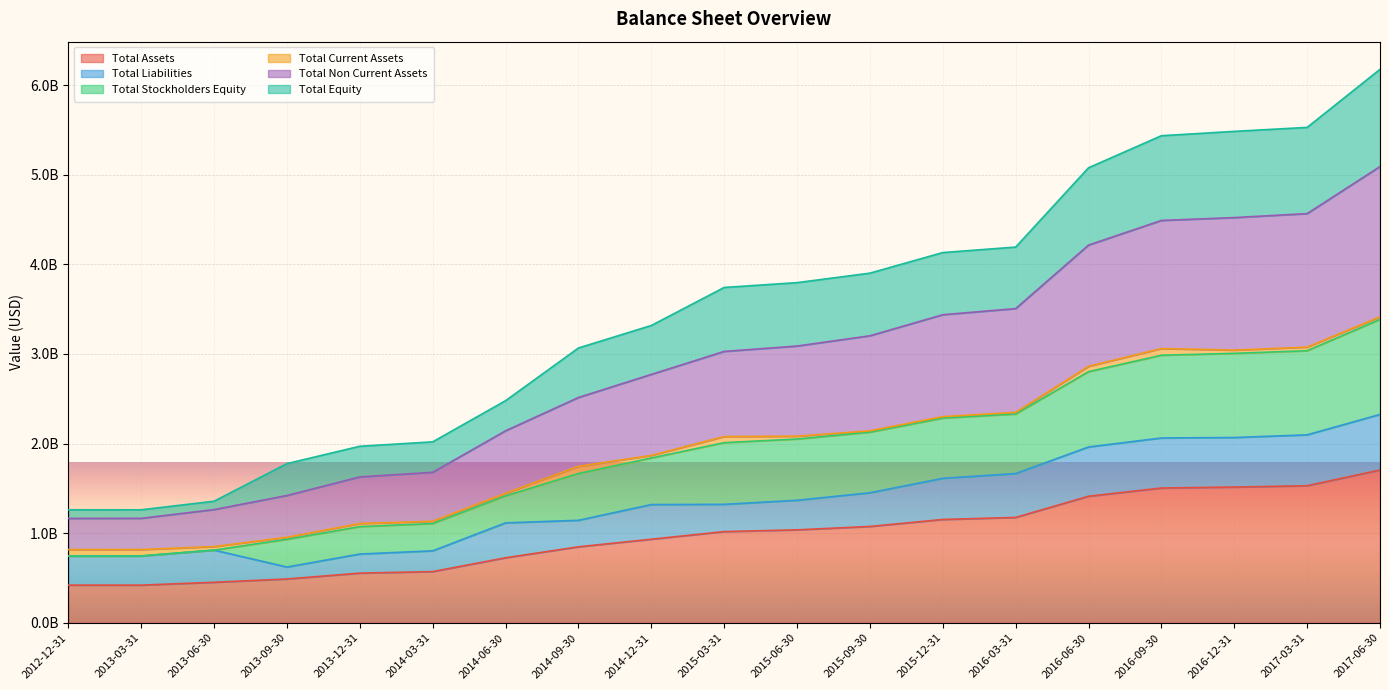

Which has a higher value, 2015-12-31 or 2014-03-31?

2015-12-31